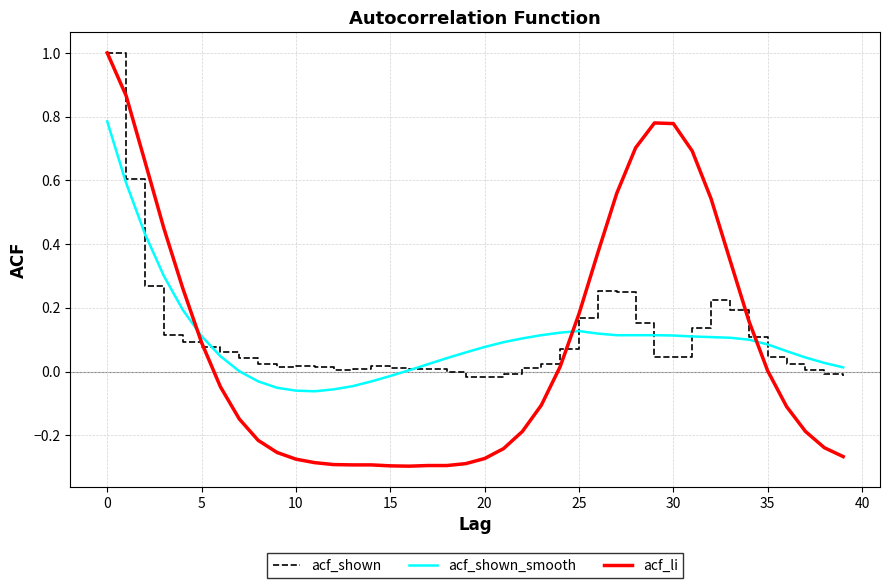

Which series ends up on top after the final intersection of acf_shown and acf_li?

acf_shown